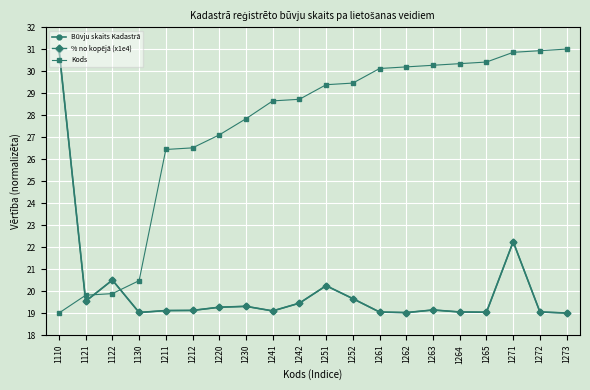

What is the lowest value of the % no kopējā (x1e4) series?

19.0